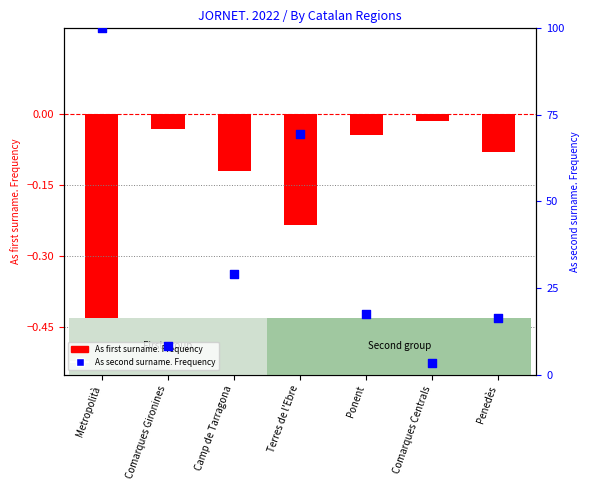

What is the change in value from Comarques Gironines to Terres de l'Ebre?

+61.1